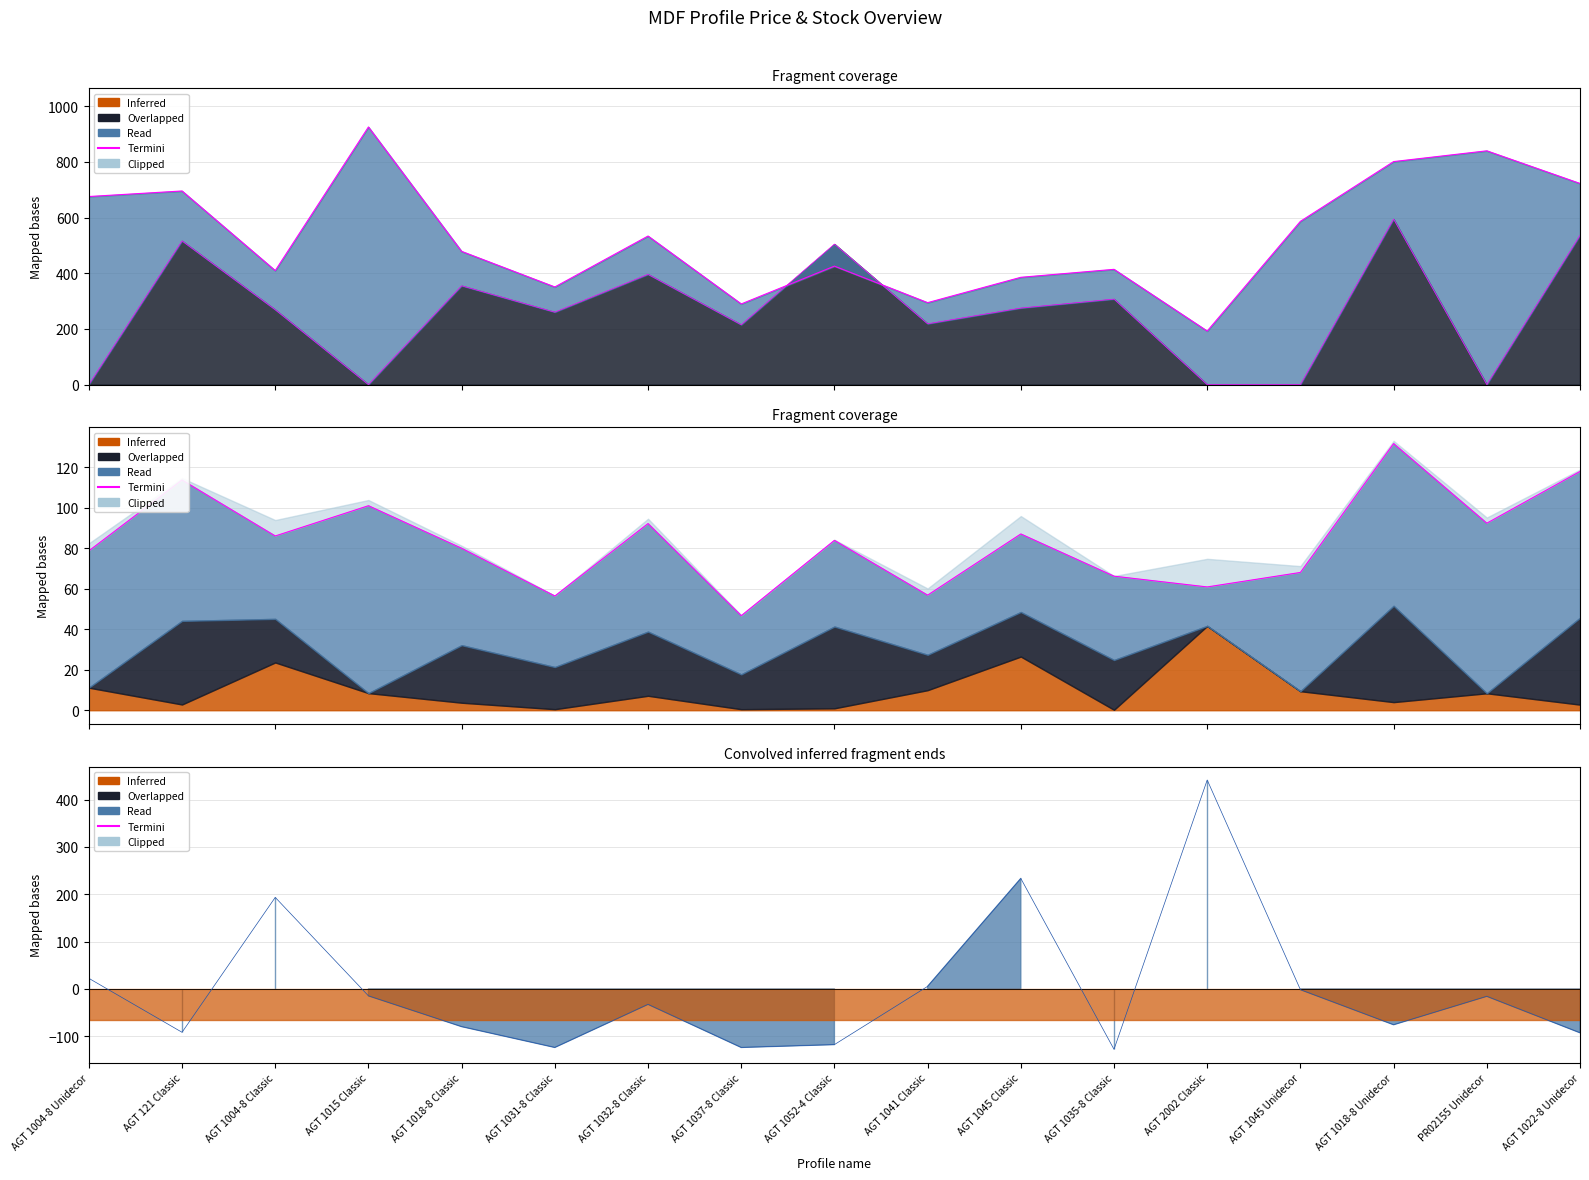

Reading left to right, what are all the values shown in this chart?

AGT 1004-8 Unidecor=78.7	AGT 121 Classic=113.7	AGT 1004-8 Classic=86.0	AGT 1015 Classic=101.0	AGT 1018-8 Classic=80.0	AGT 1031-8 Classic=56.4	AGT 1032-8 Classic=92.2	AGT 1037-8 Classic=46.7	AGT 1052-4 Classic=83.9	AGT 1041 Classic=56.8	AGT 1045 Classic=87.0	AGT 1035-8 Classic=66.2	AGT 2002 Classic=60.9	AGT 1045 Unidecor=68.0	AGT 1018-8 Unidecor=131.7	PR02155 Unidecor=92.3	AGT 1022-8 Unidecor=117.9